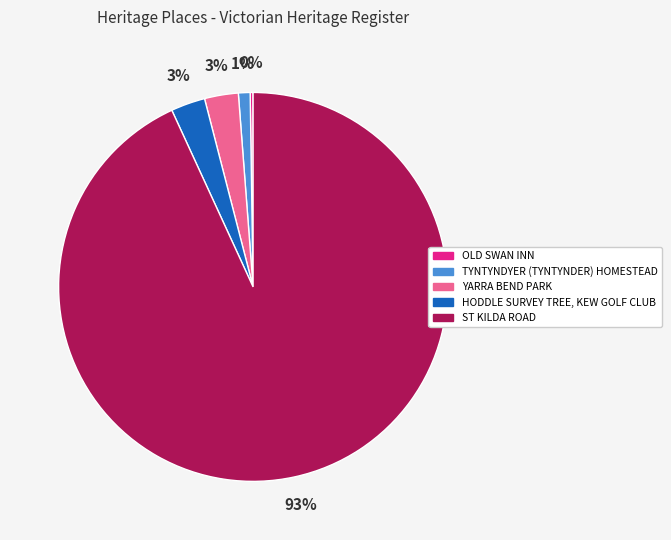

True or false: TYNTYNDYER (TYNTYNDER) HOMESTEAD accounts for 11% of the total.

False